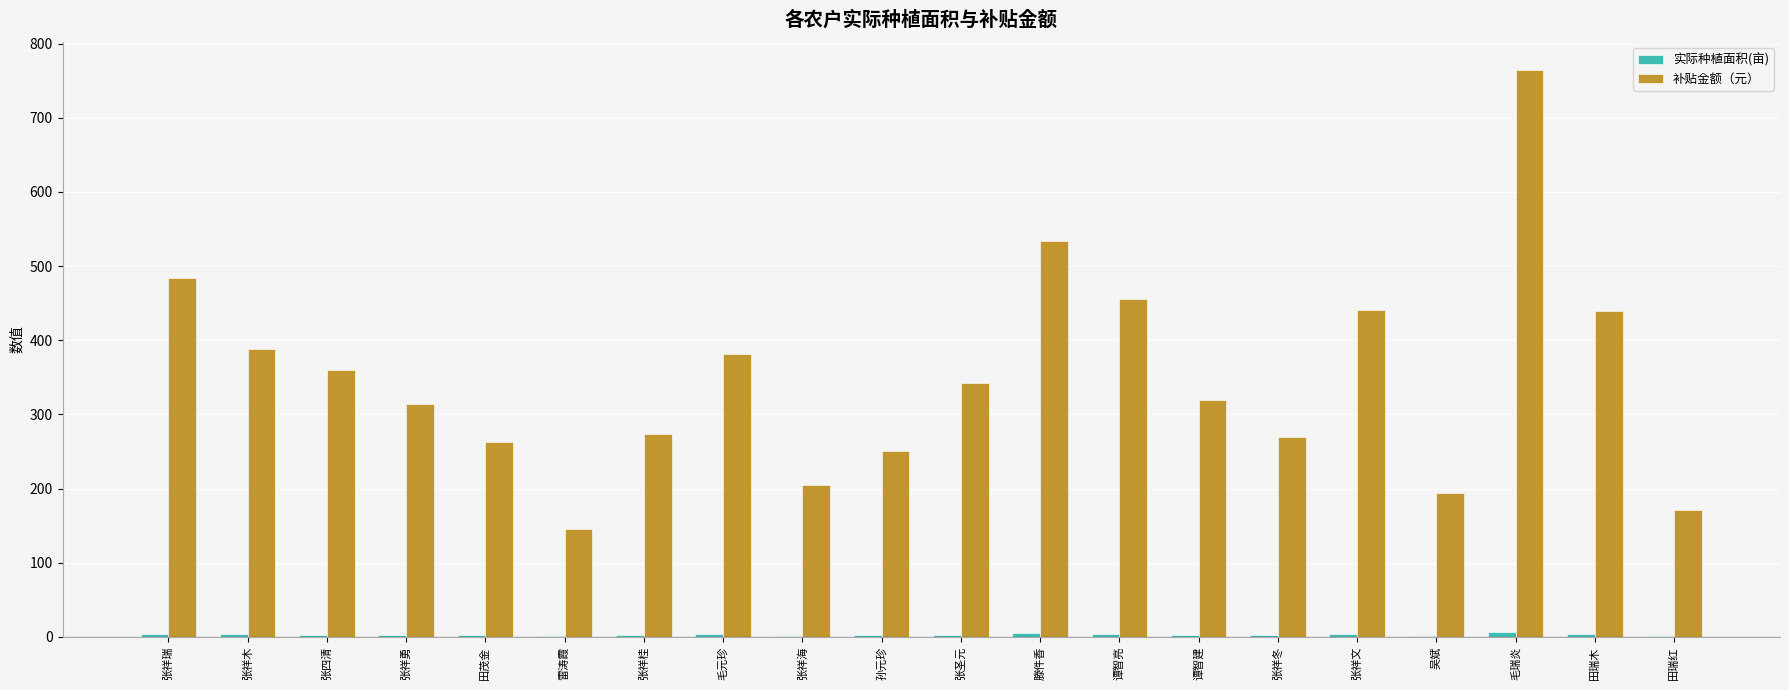

The value of 补贴金额（元） at 张祥海 is 122.8. True or false?

False